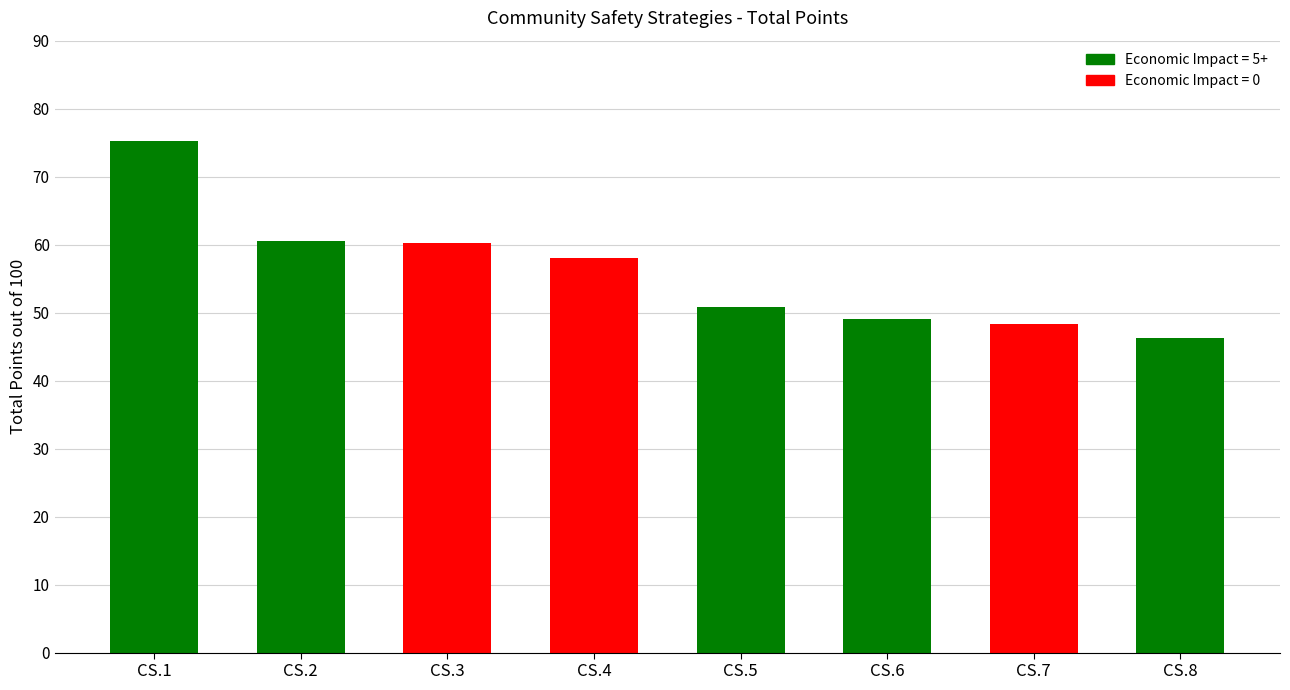

At which category does the chart reach its peak across all series?

CS.1